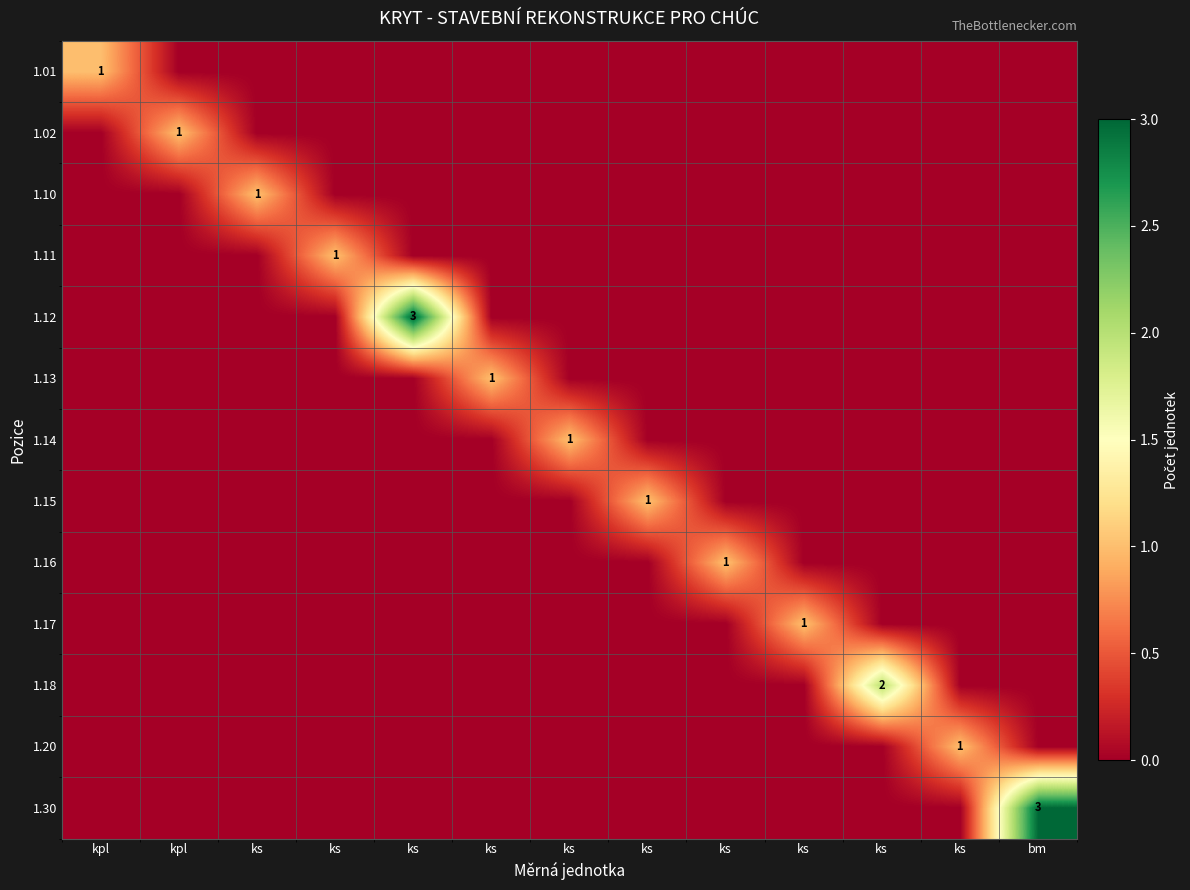

Which series has the widest spread of values?

1.12